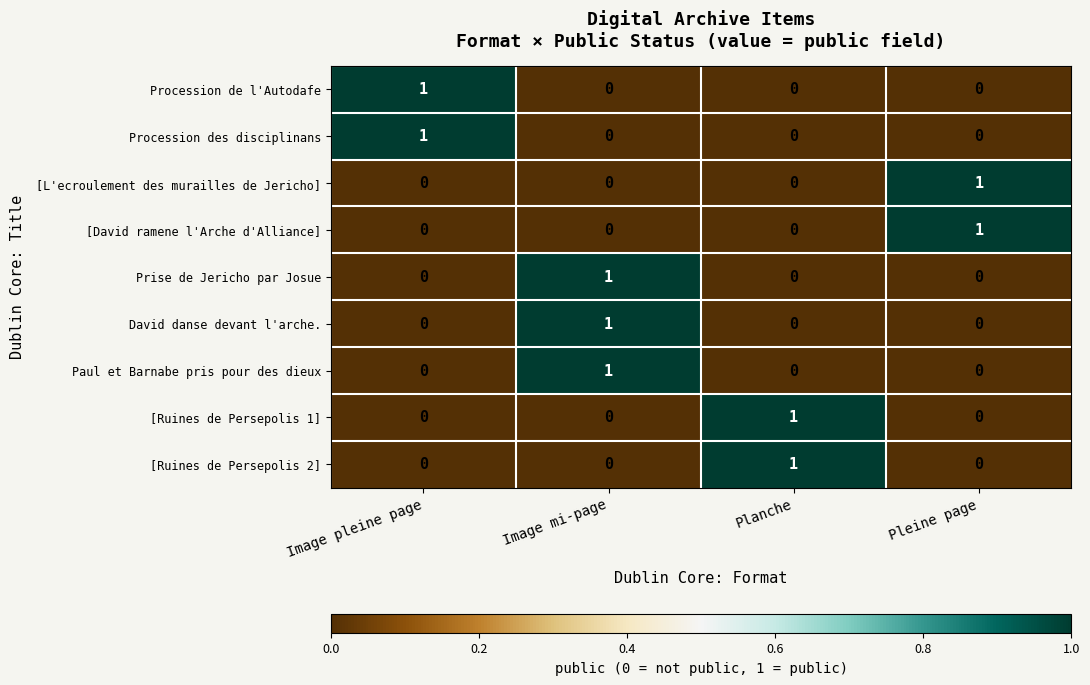

How many Paul et Barnabe pris pour des dieux values are between 0 and 1?

4